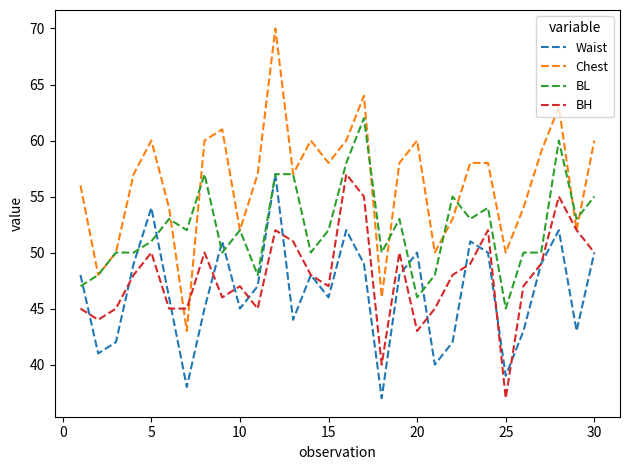

What is the smallest value displayed?

37